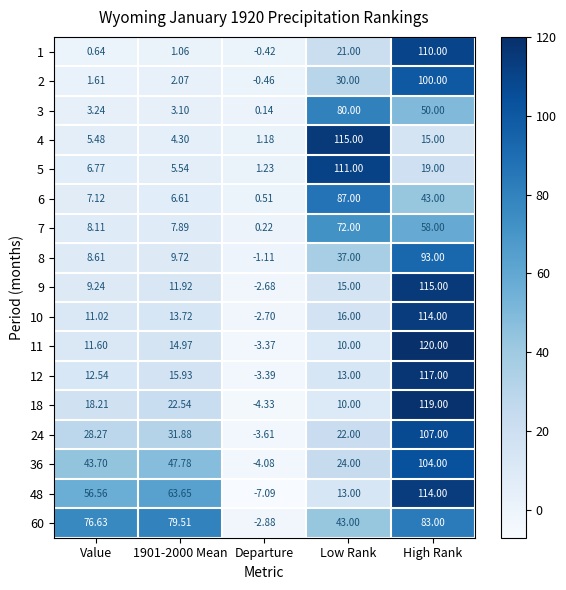

At which category is the sum across all series the highest?

High Rank